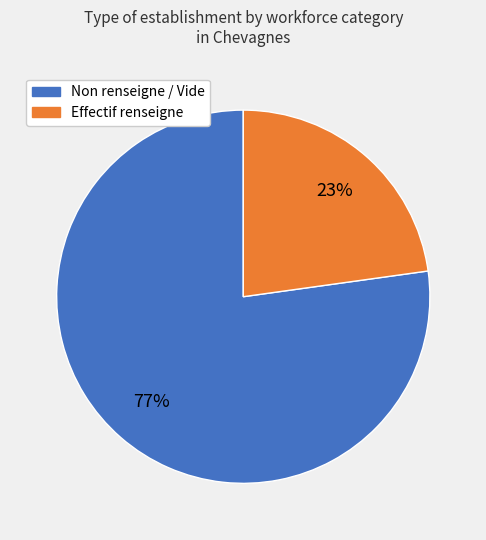

Does any single category account for the majority?

Yes